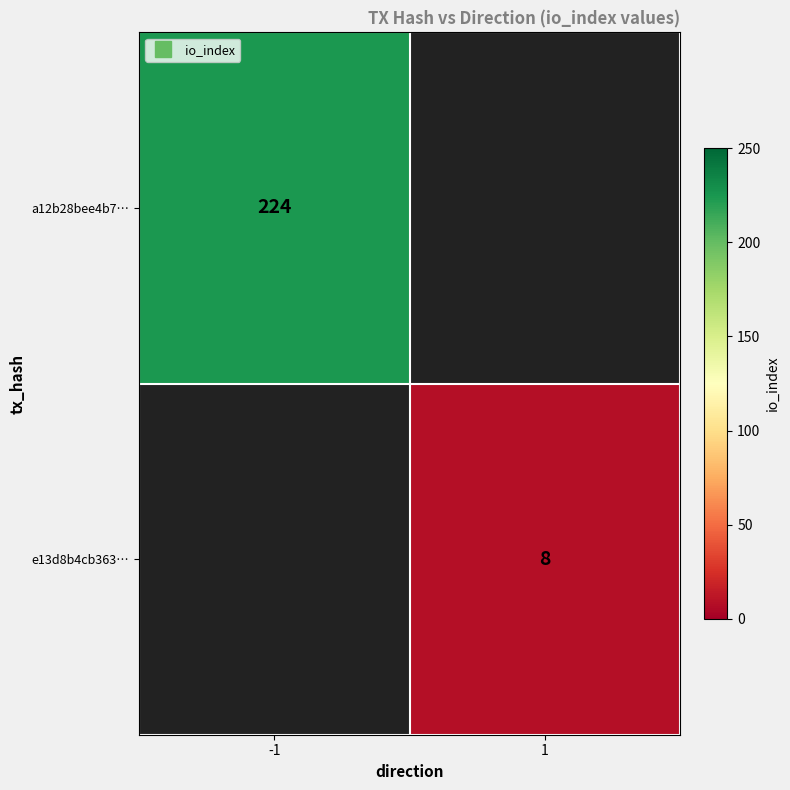

At which label is a12b28bee4b7… closest to 224?

-1